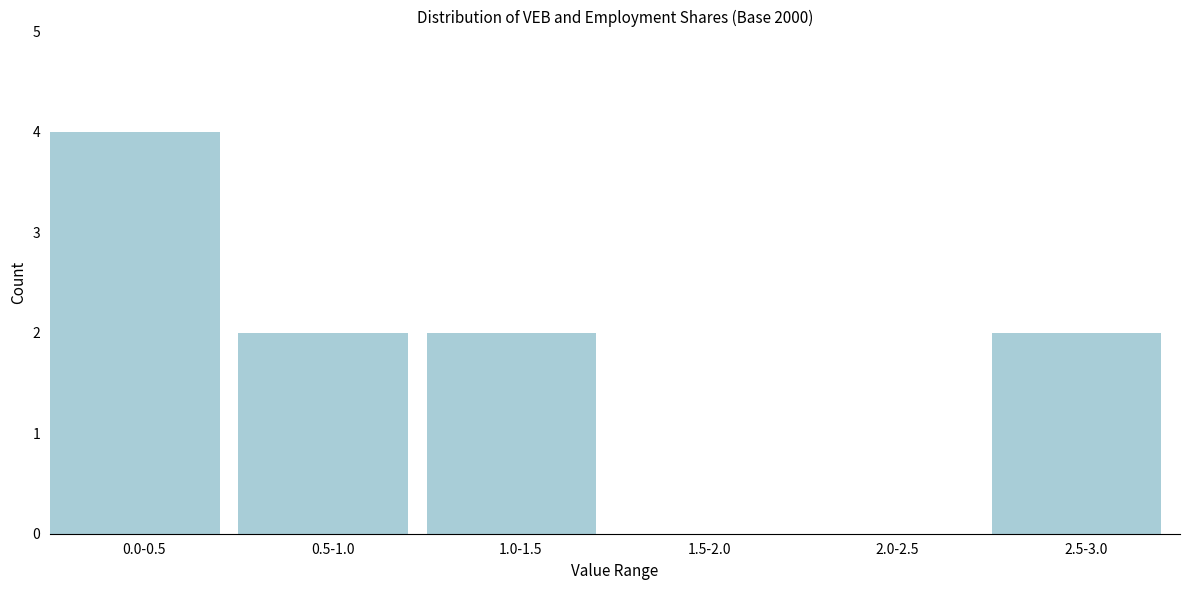

Reading right to left, what are all the values shown in this chart?

2.5-3.0=2	2.0-2.5=0	1.5-2.0=0	1.0-1.5=2	0.5-1.0=2	0.0-0.5=4